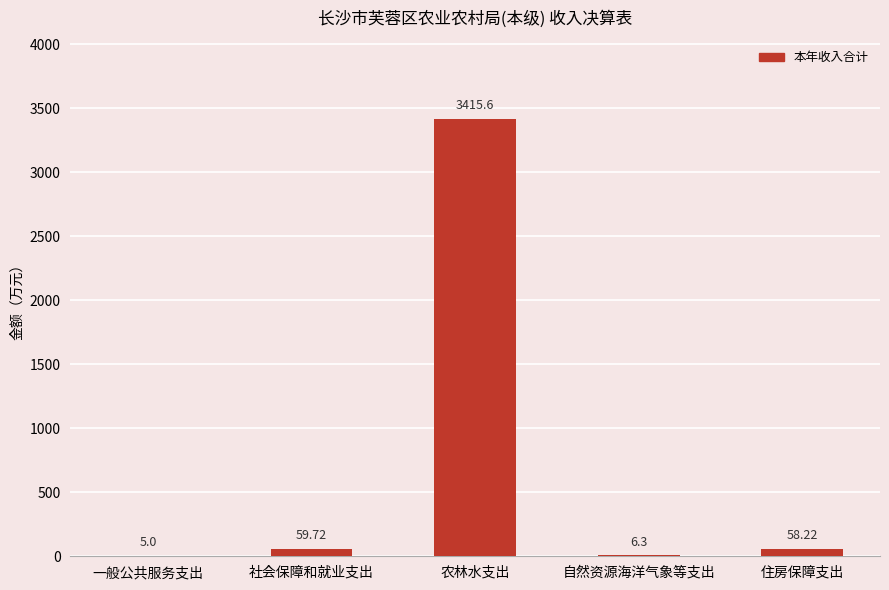

Reading left to right, extract all data points from this chart.

一般公共服务支出=5.0	社会保障和就业支出=59.7	农林水支出=3415.6	自然资源海洋气象等支出=6.3	住房保障支出=58.2